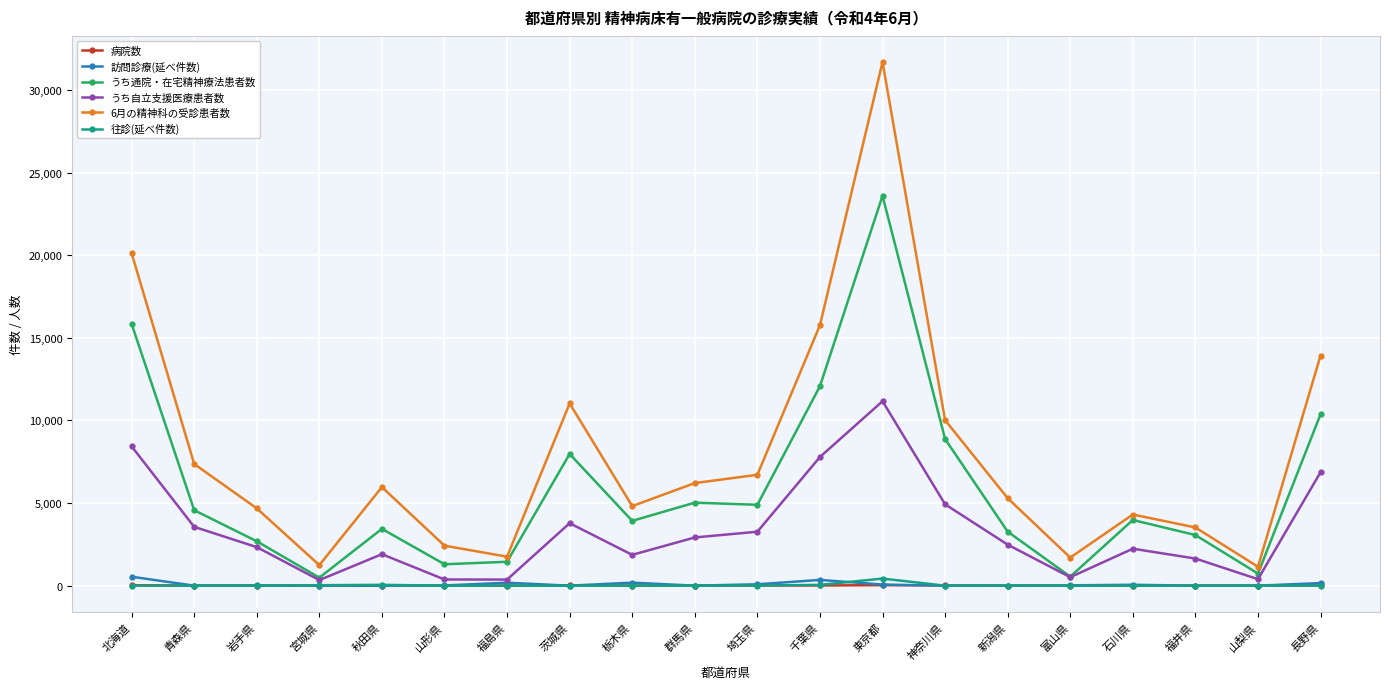

What is the average value of the うち自立支援医療患者数 series?

3357